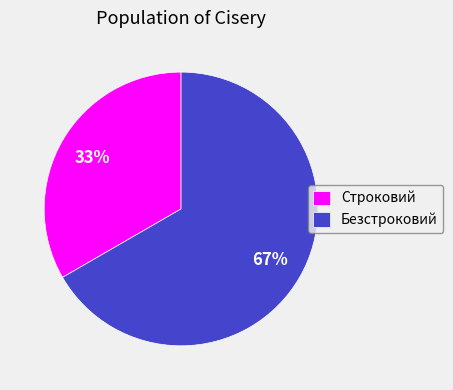

How many slices are in this pie chart?

2